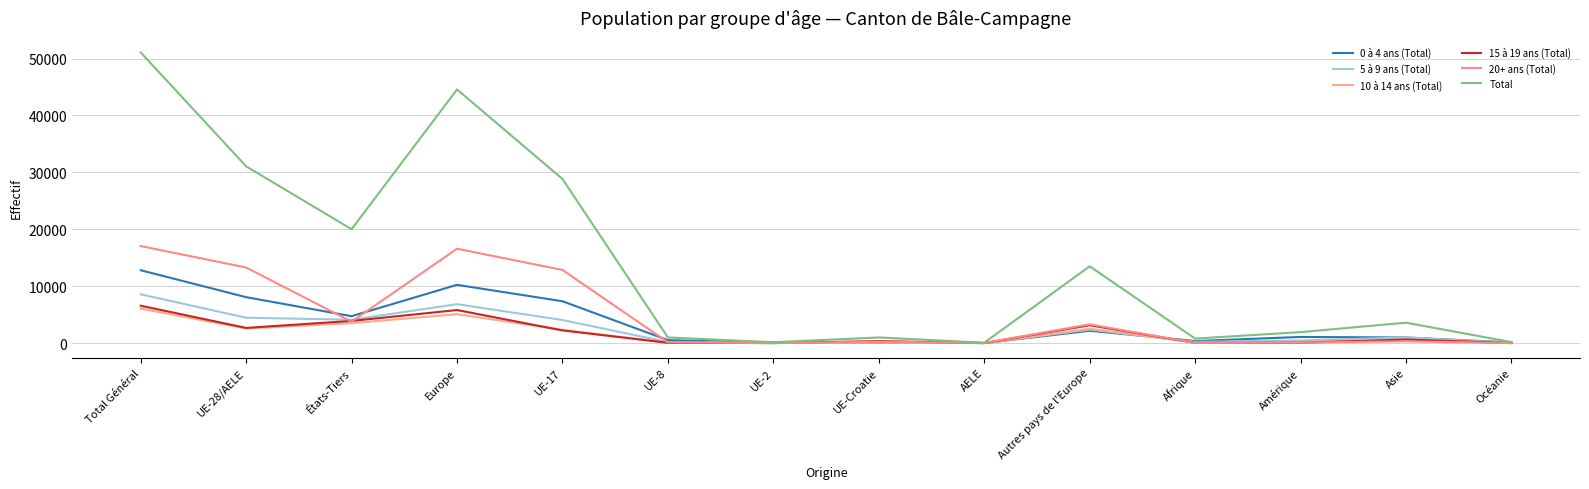

What position from the left is États-Tiers?

3